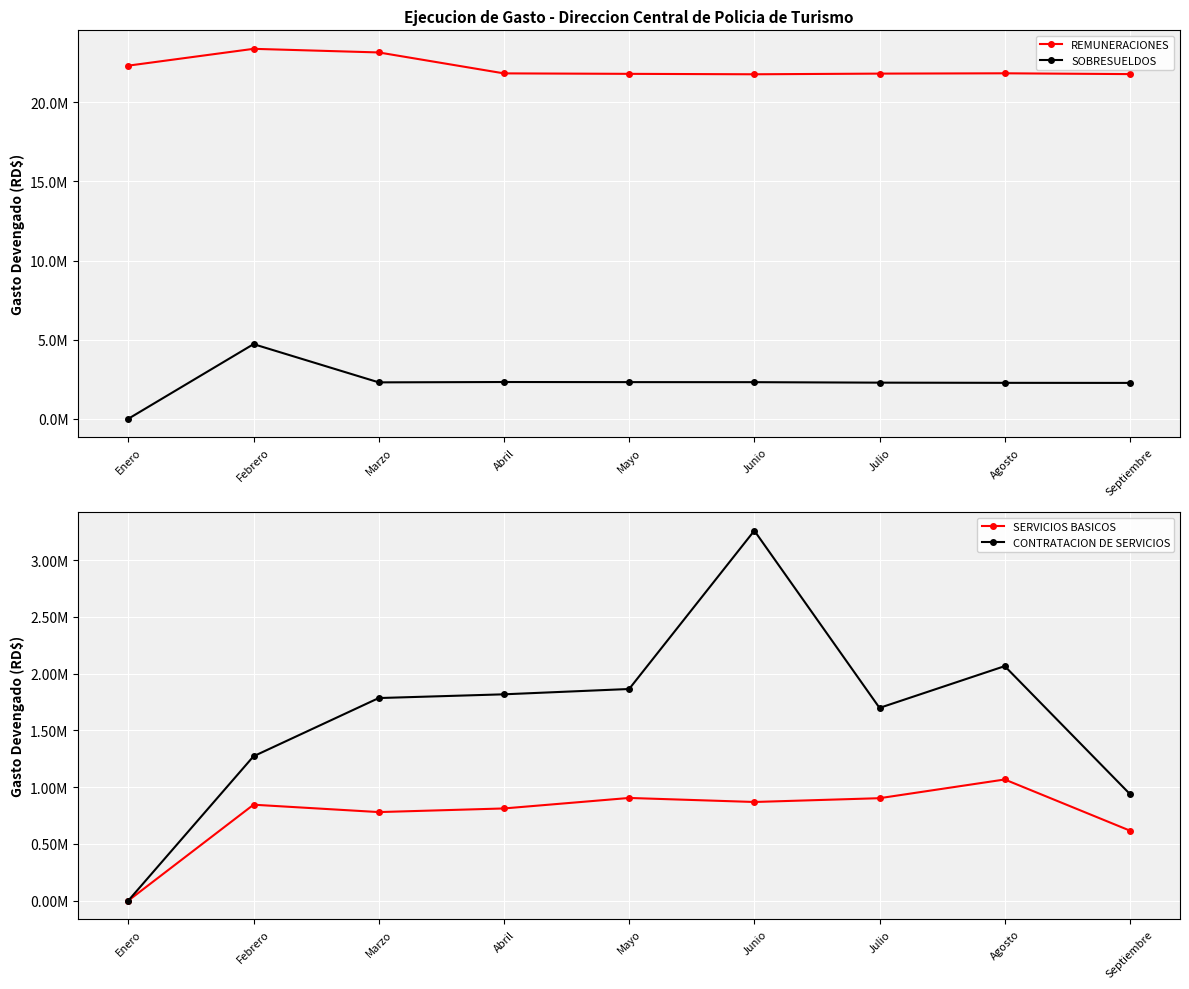

Reading right to left, list all the values displayed in this chart.

REMUNERACIONES: Septiembre=21787830.4	Agosto=21838149.4	Julio=21818509.4	Junio=21776649.4	Mayo=21804058.9	Abril=21833558.9	Marzo=23156977.9	Febrero=23385526.3	Enero=22323091.4
SOBRESUELDOS: Septiembre=2265600.0	Agosto=2270000.0	Julio=2282000.0	Junio=2312400.0	Mayo=2315400.0	Abril=2321800.0	Marzo=2300200.0	Febrero=4716400.0	Enero=0.0
SERVICIOS BASICOS: Septiembre=616412.2	Agosto=1067071.4	Julio=902235.7	Junio=868822.3	Mayo=904360.6	Abril=811849.4	Marzo=779877.9	Febrero=844842.3	Enero=0.0
CONTRATACION DE SERVICIOS: Septiembre=938828.6	Agosto=2066030.7	Julio=1697966.6	Junio=3259787.2	Mayo=1864497.6	Abril=1817636.4	Marzo=1784700.7	Febrero=1271707.5	Enero=0.0